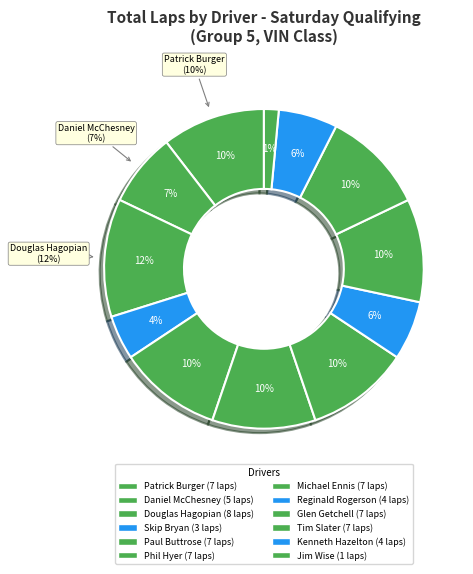

What percentage is NOT represented by Reginald Rogerson (VIN)?

94.0%